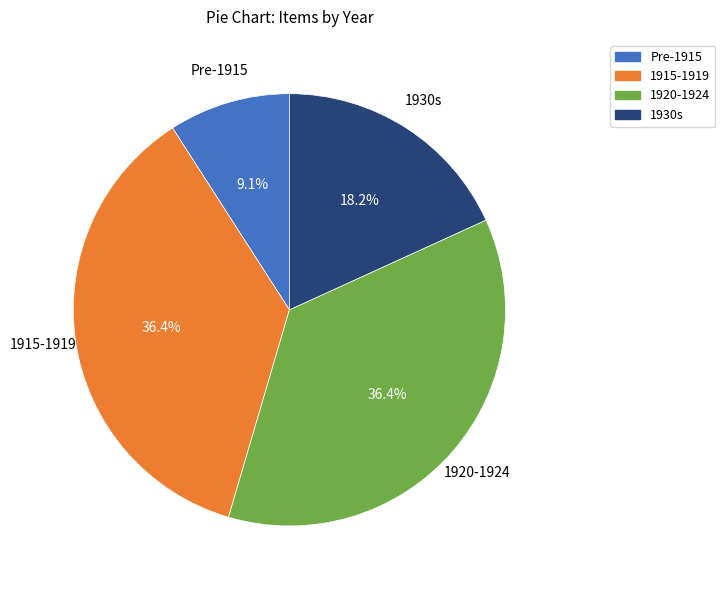

How many slices are in this pie chart?

4